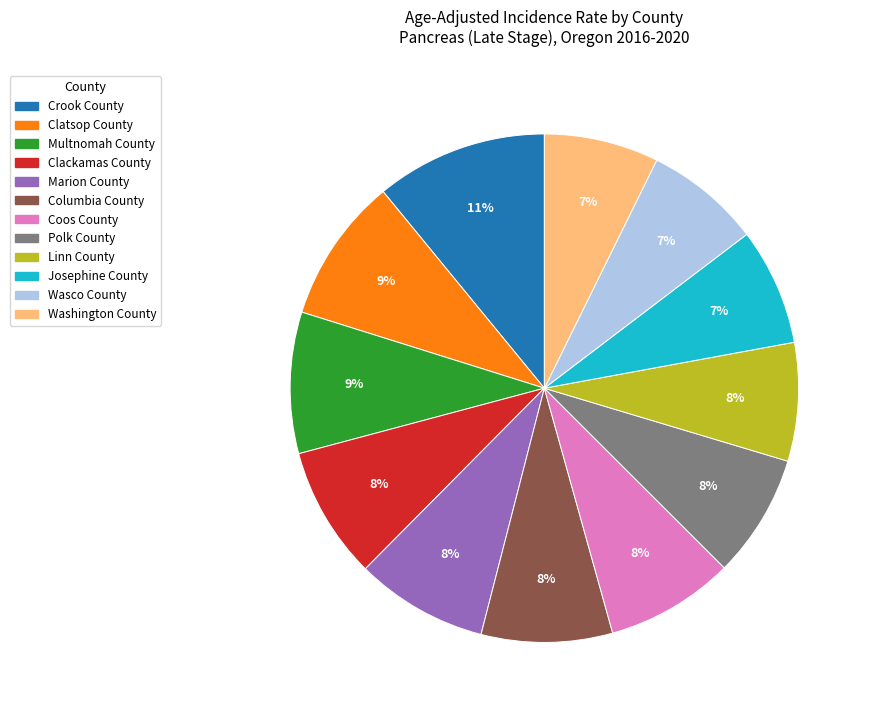

To the nearest percent, what portion does Columbia County represent?

8%